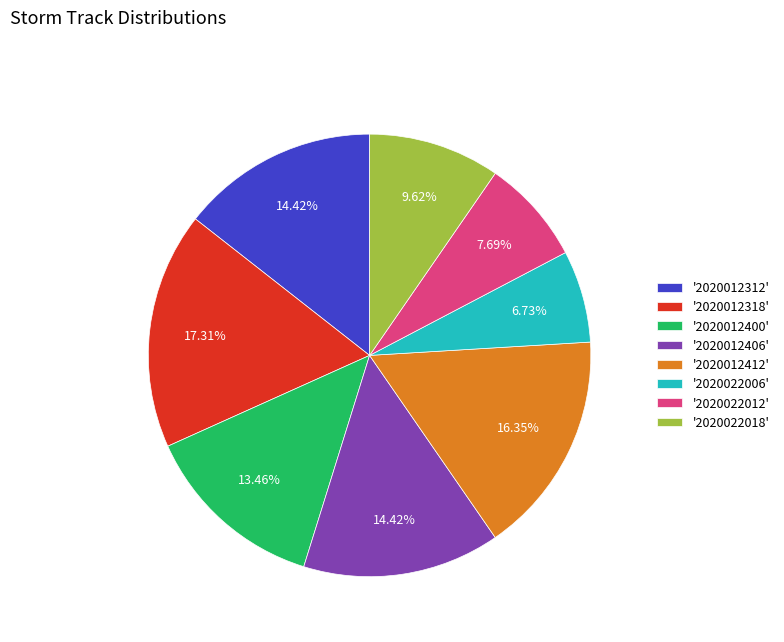

What is the largest slice in the pie chart?

'2020012318'